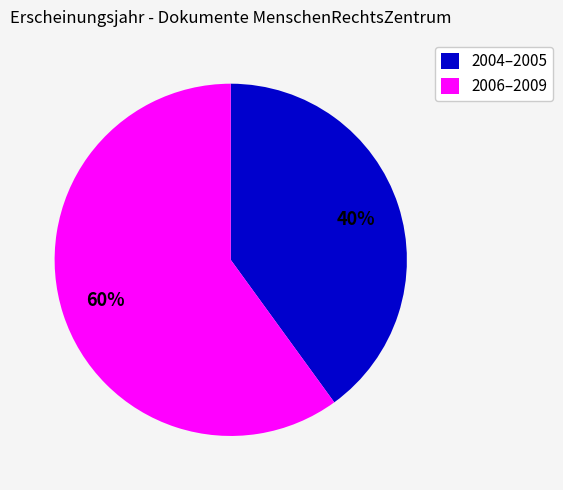

Rank the categories by value from lowest to highest.

2004–2005, 2006–2009